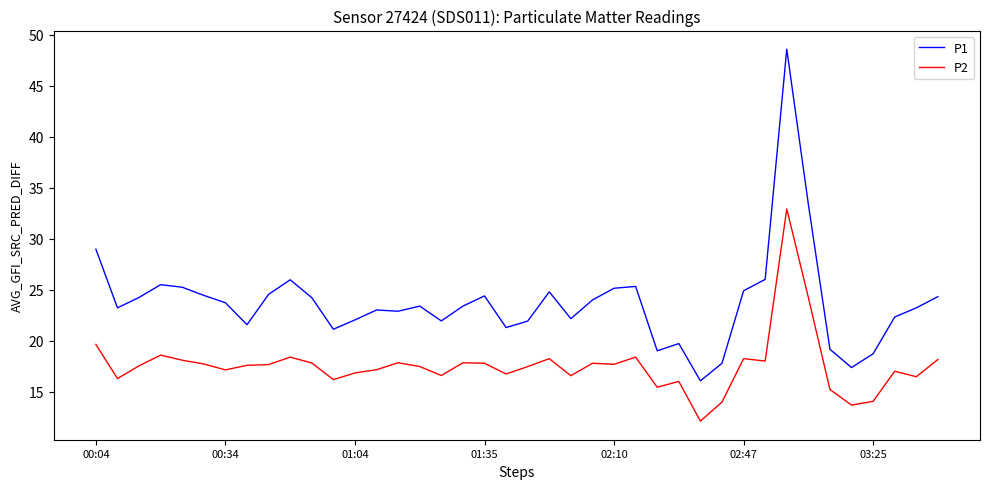

Which series has the largest total across all categories?

P1